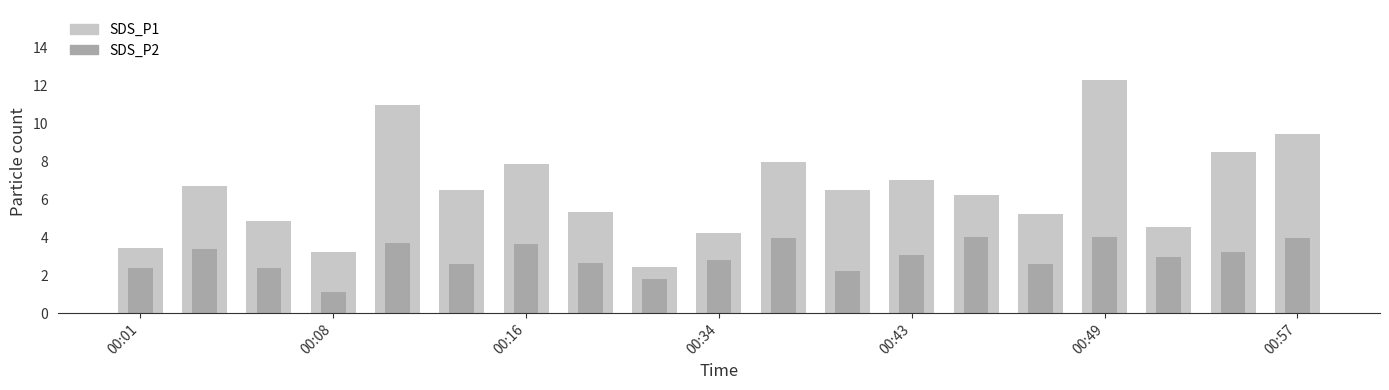

The SDS_P2 series shows 5.6 at 00:57. True or false?

False